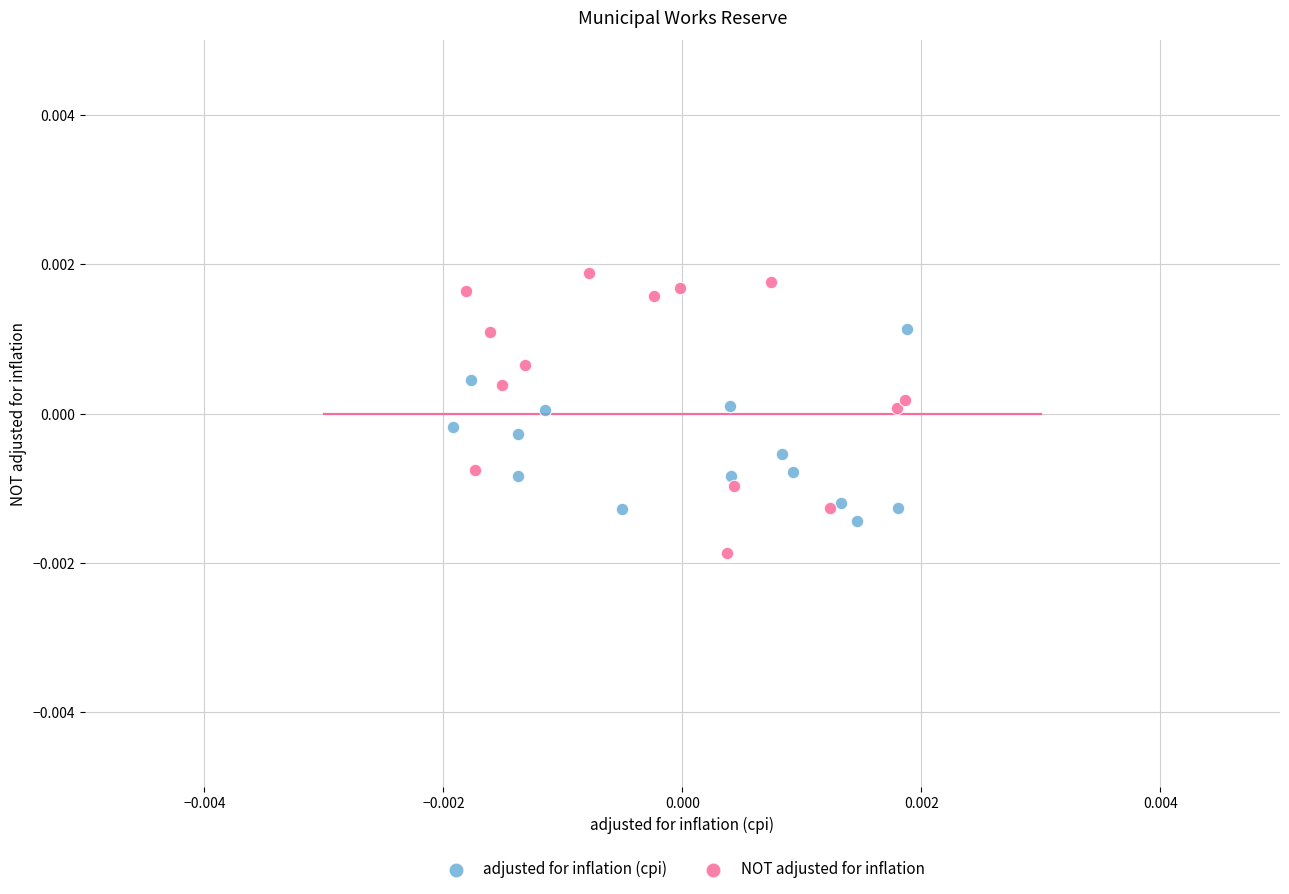

What are all the series names shown in the legend?

adjusted for inflation (cpi), NOT adjusted for inflation